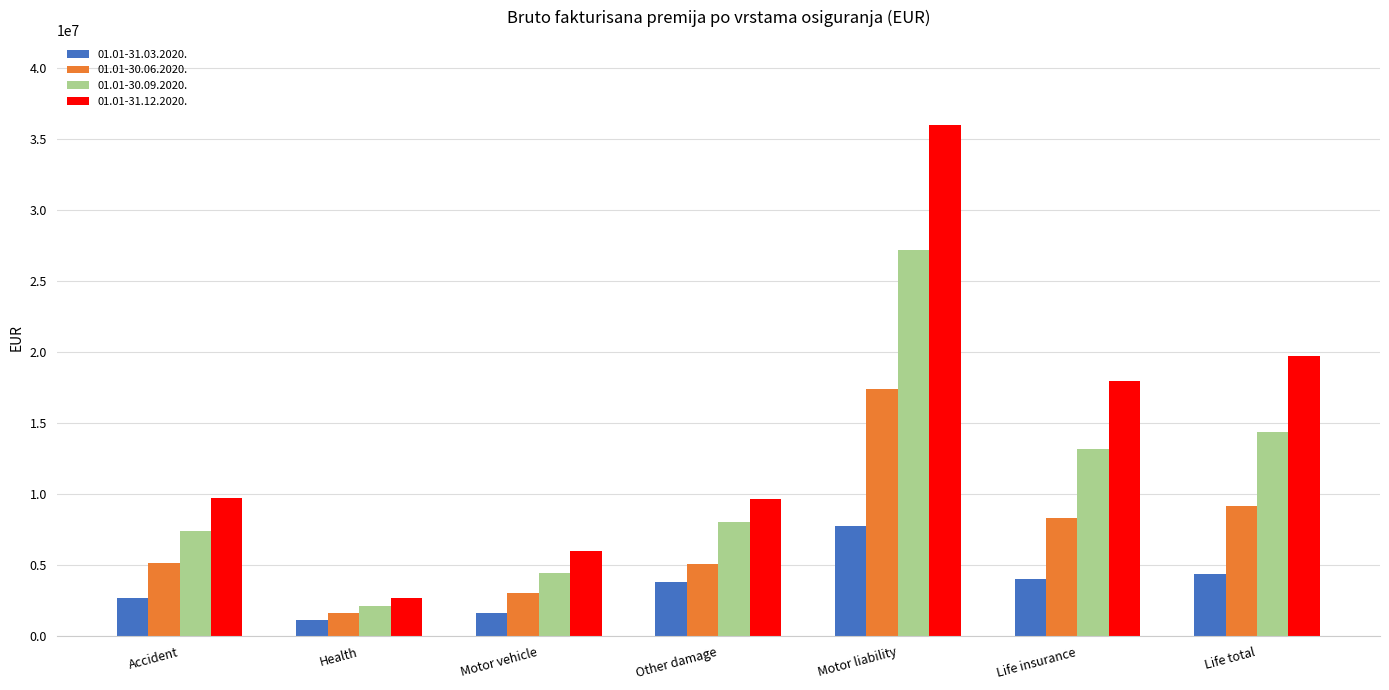

What is the difference between the maximum and second lowest values in the 01.01-31.12.2020. series?

30071800.4